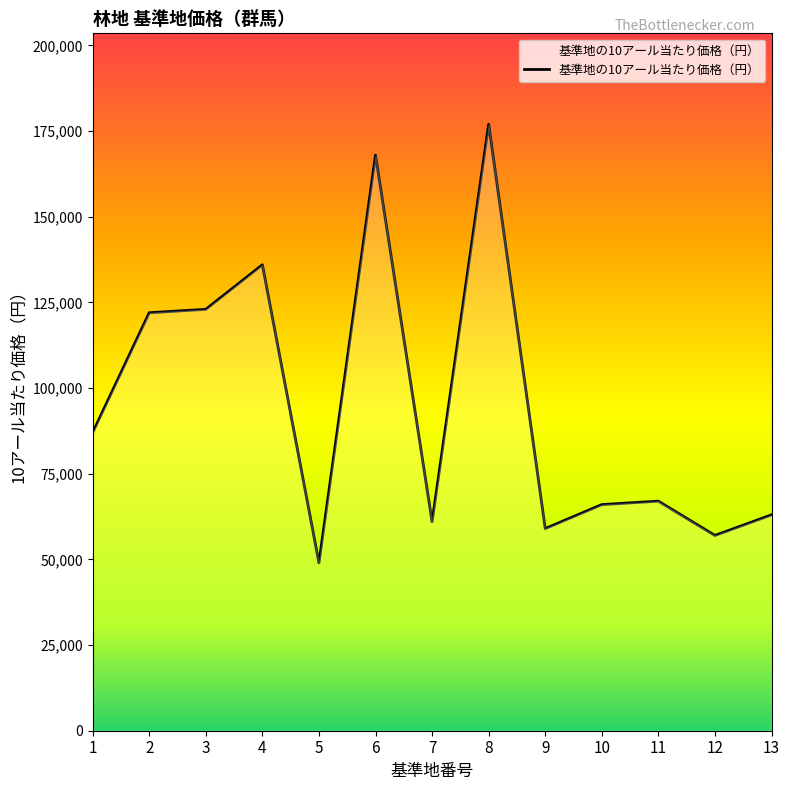

Does the chart have visible grid lines?

No